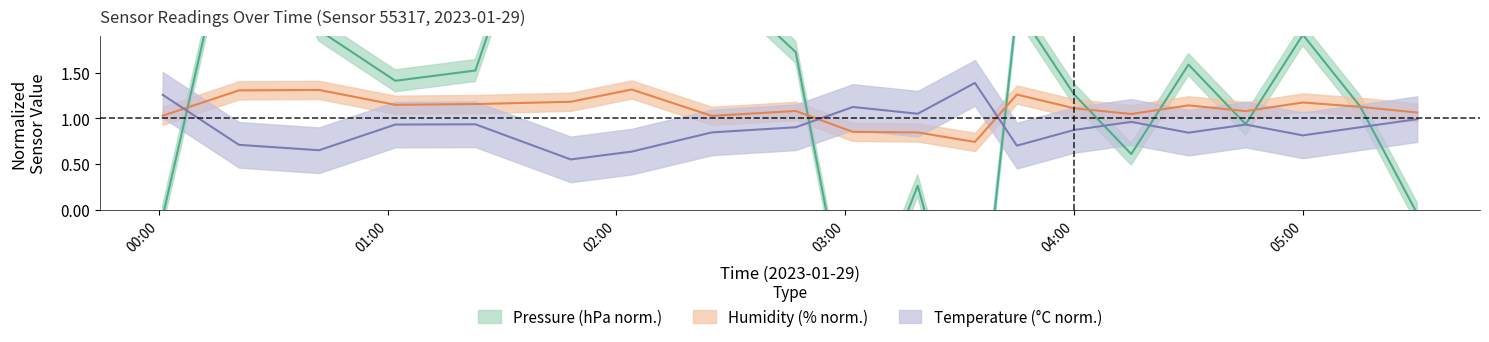

True or false: temperature has more than 0 interior local peaks.

True